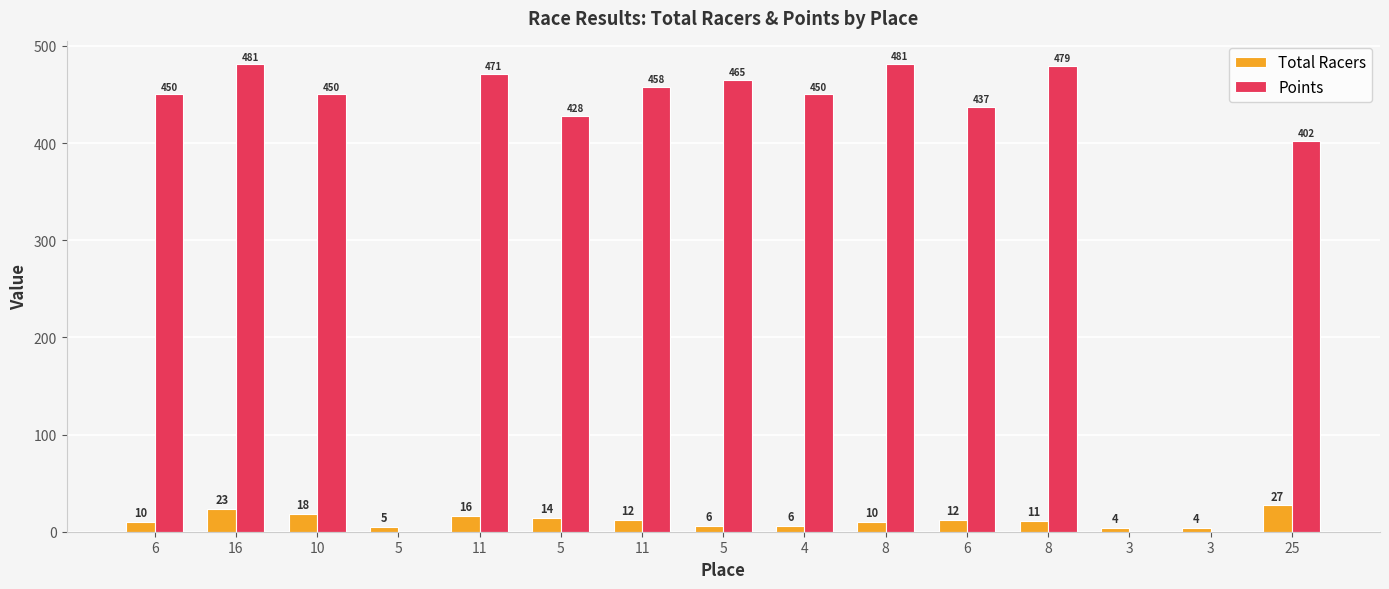

What is the difference between the Total Racers values at 6 and 8?

1.0